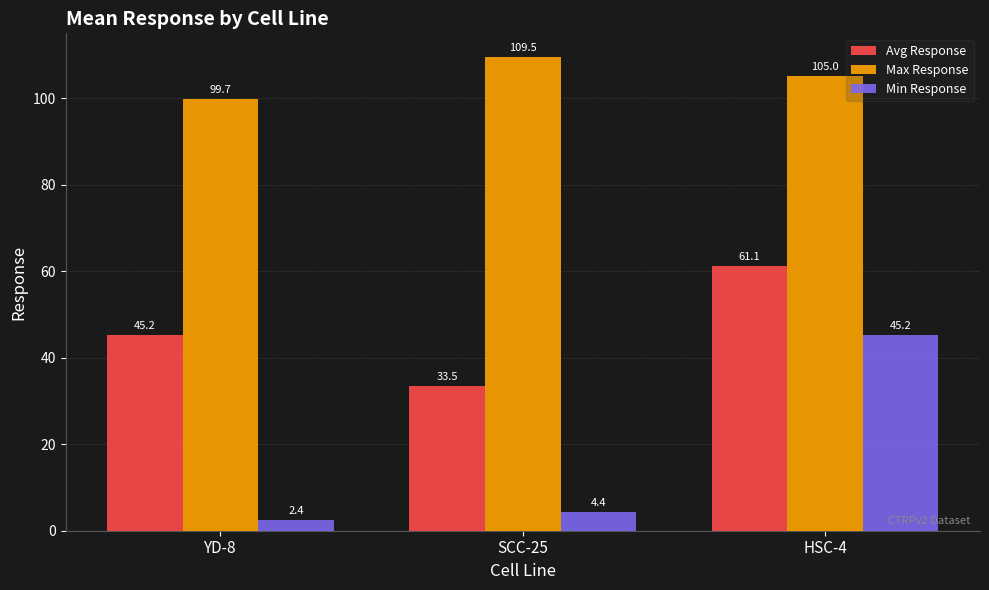

Rank the series by their average value, from lowest to highest.

Min Response, Avg Response, Max Response